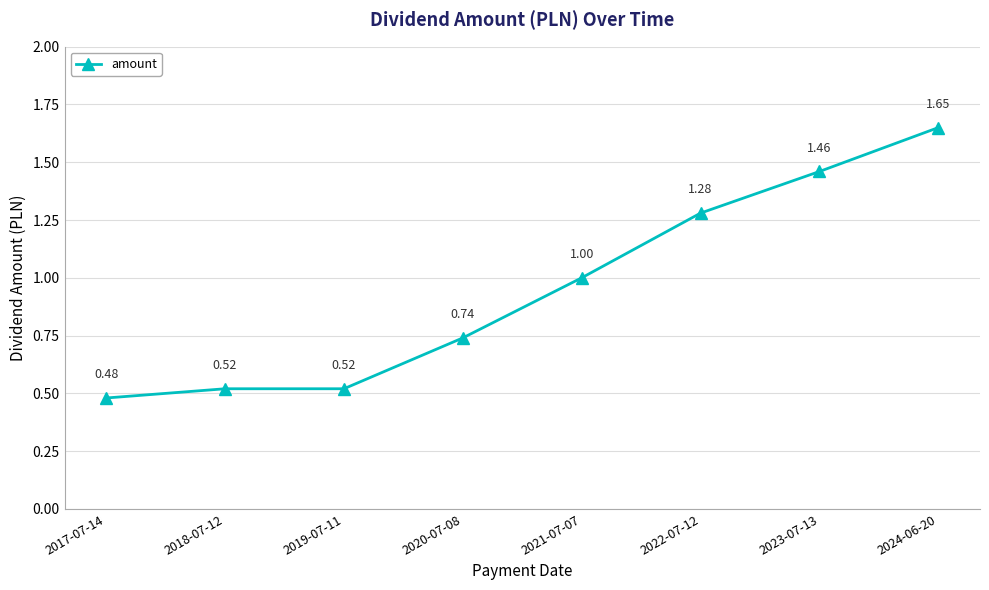

Which has a higher value, 2018-07-12 or 2017-07-14?

2018-07-12